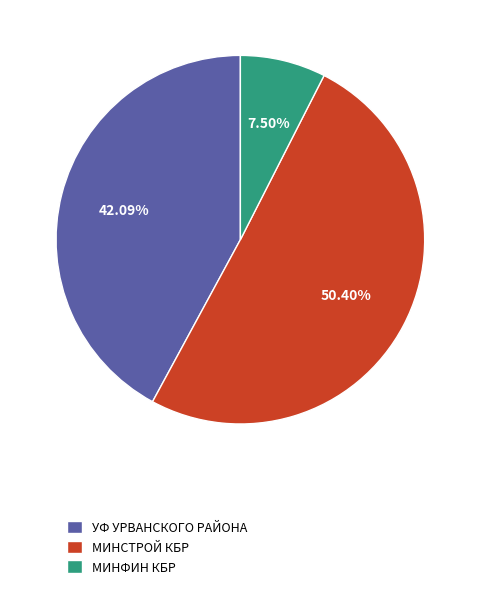

Approximately how many times larger is the value at МИНСТРОЙ КБР compared to МИНФИН КБР?

6.7